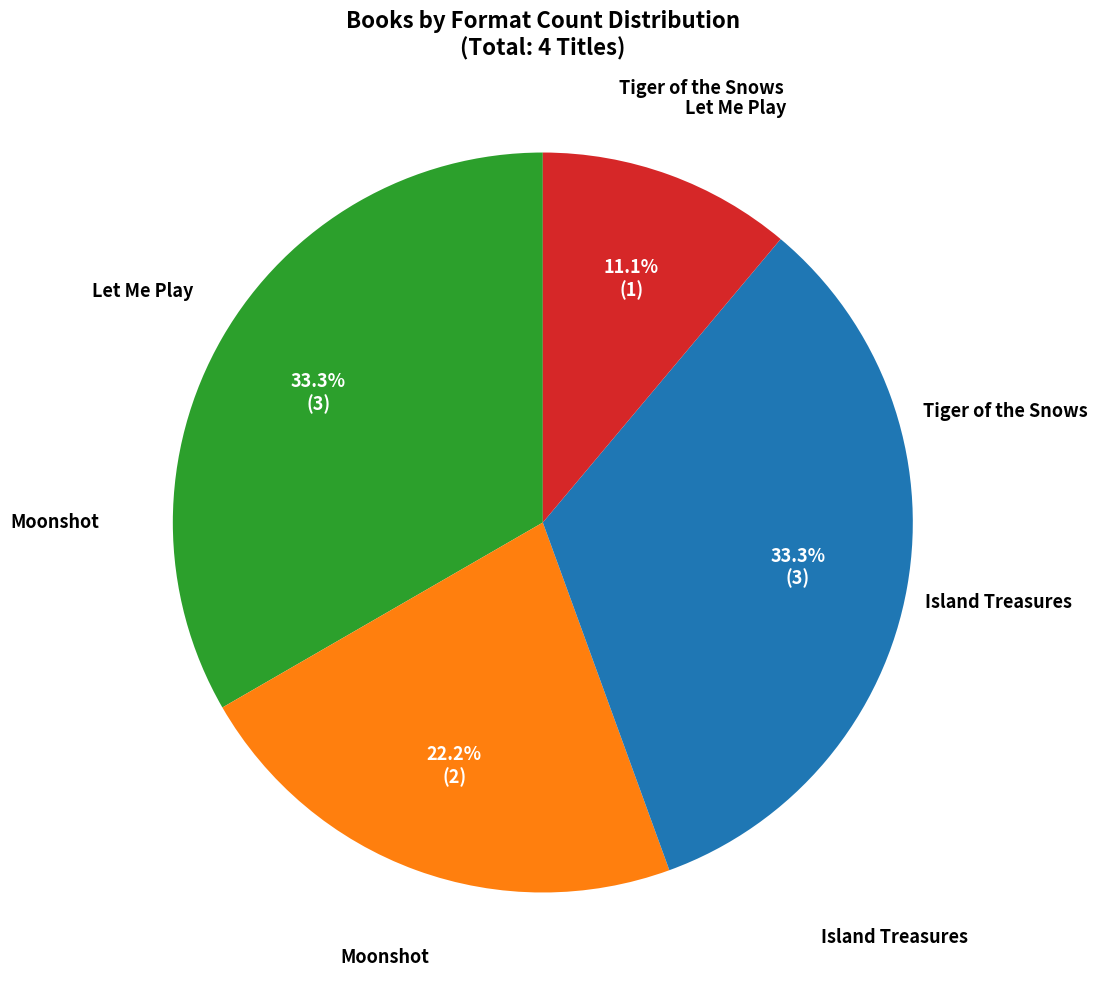

Is there a majority slice in this chart?

No